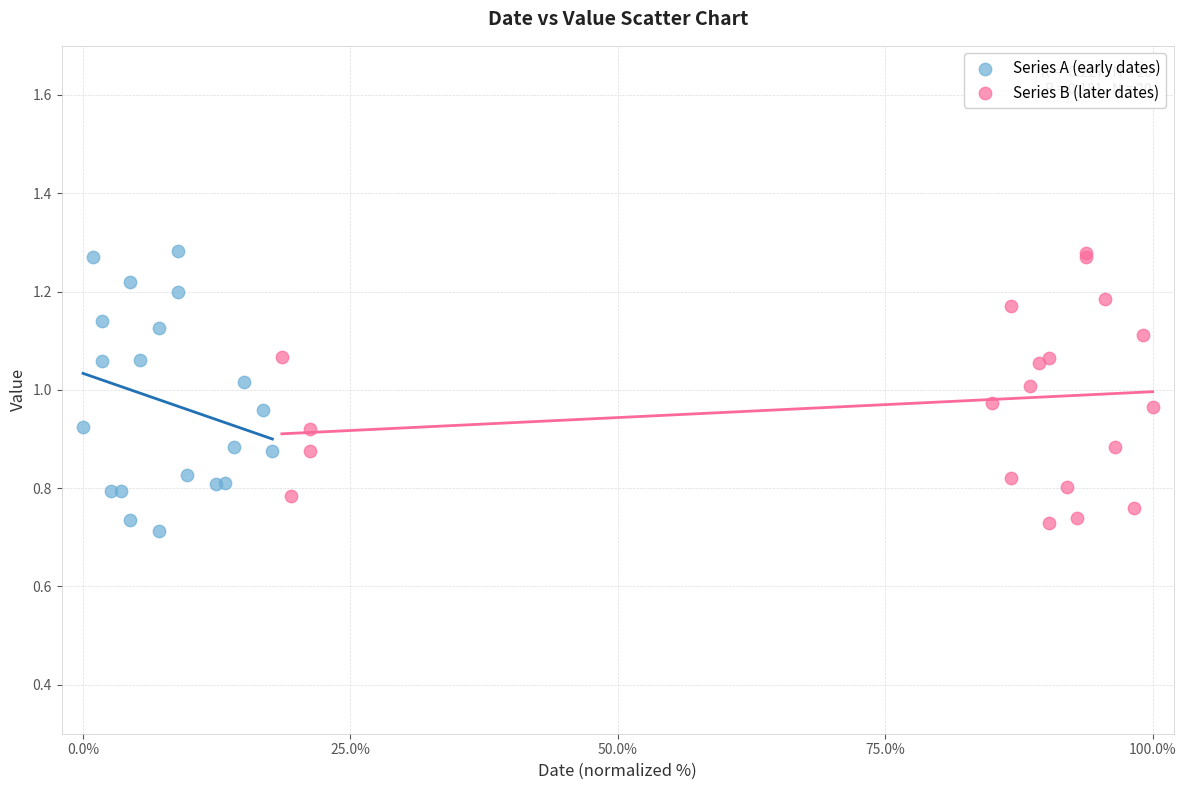

What are all the series names shown in the legend?

Series A (early dates), Series B (later dates)